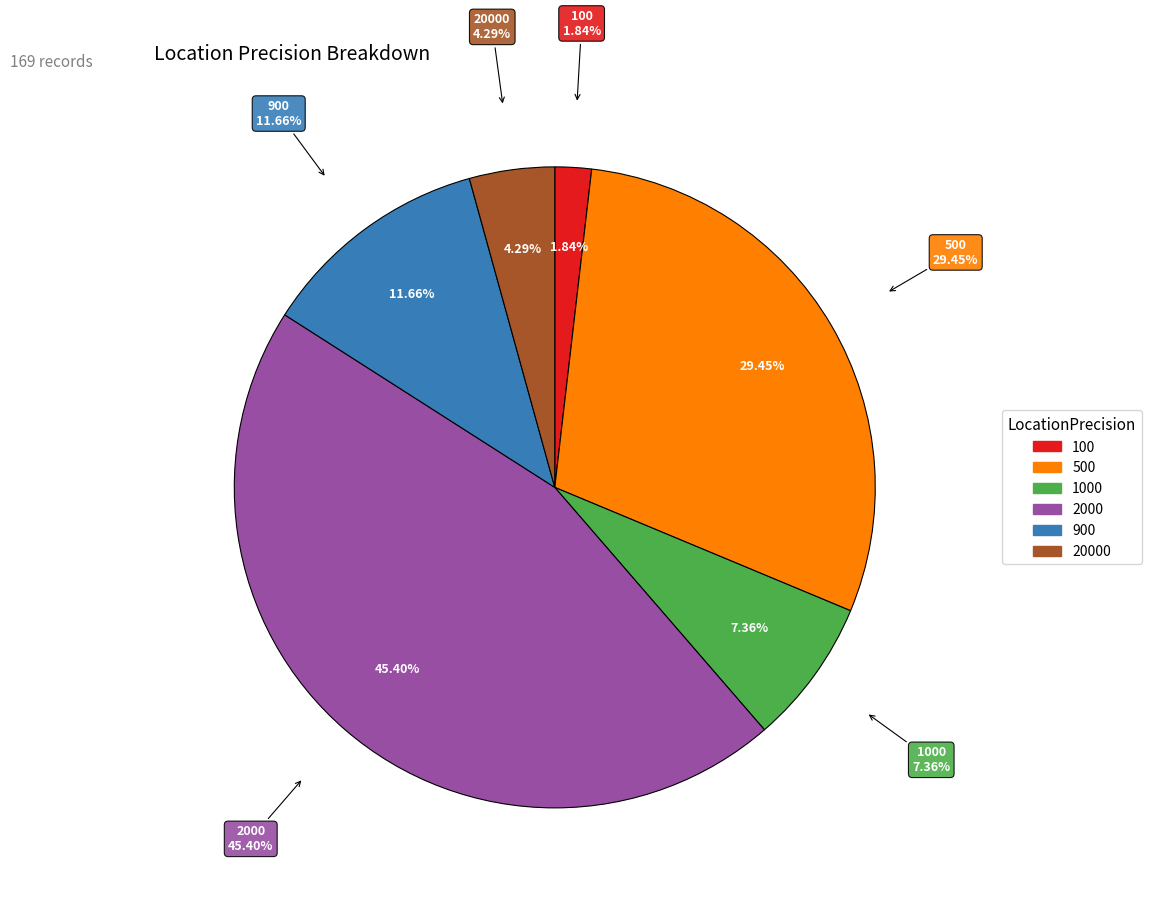

Which slice is the largest?

2000